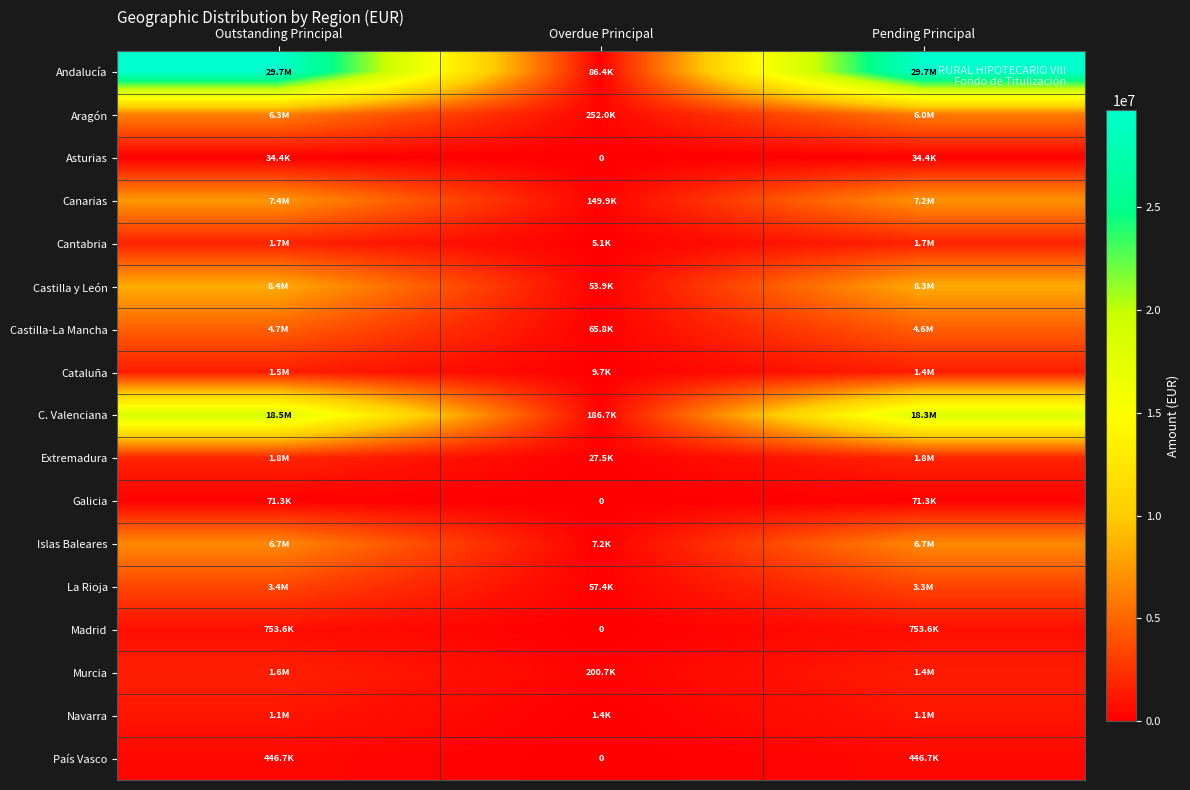

Is it true that Asturias equals -14678.5 at Overdue Principal?

False